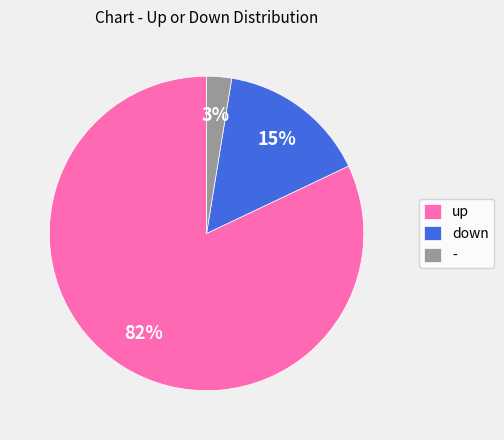

True or false: up accounts for 92% of the total.

False